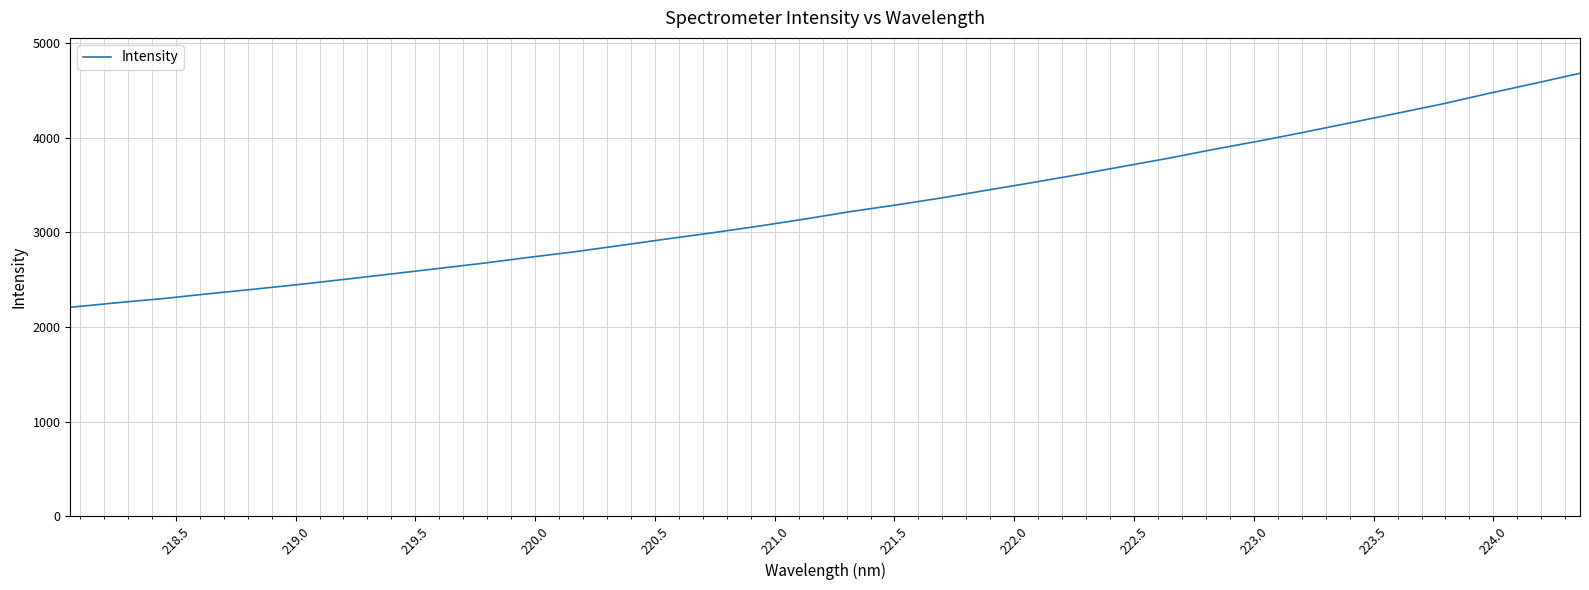

What is the greatest value displayed?

4680.2